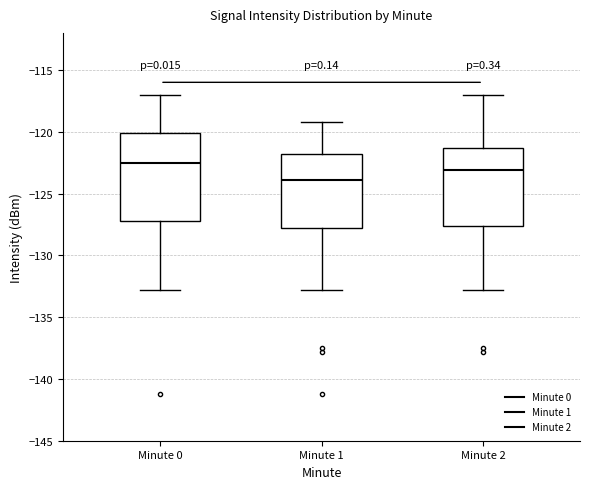

Which box has the highest median line?

Minute 0